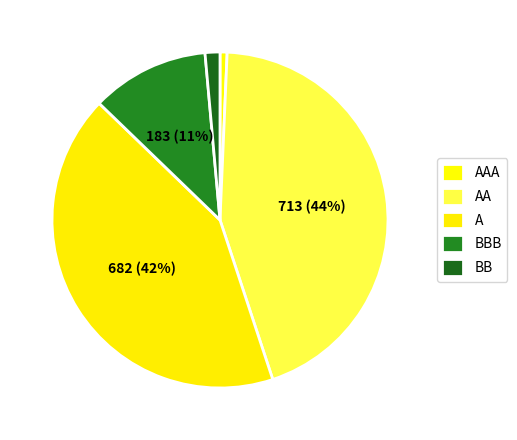

How many segments does this pie chart have?

5